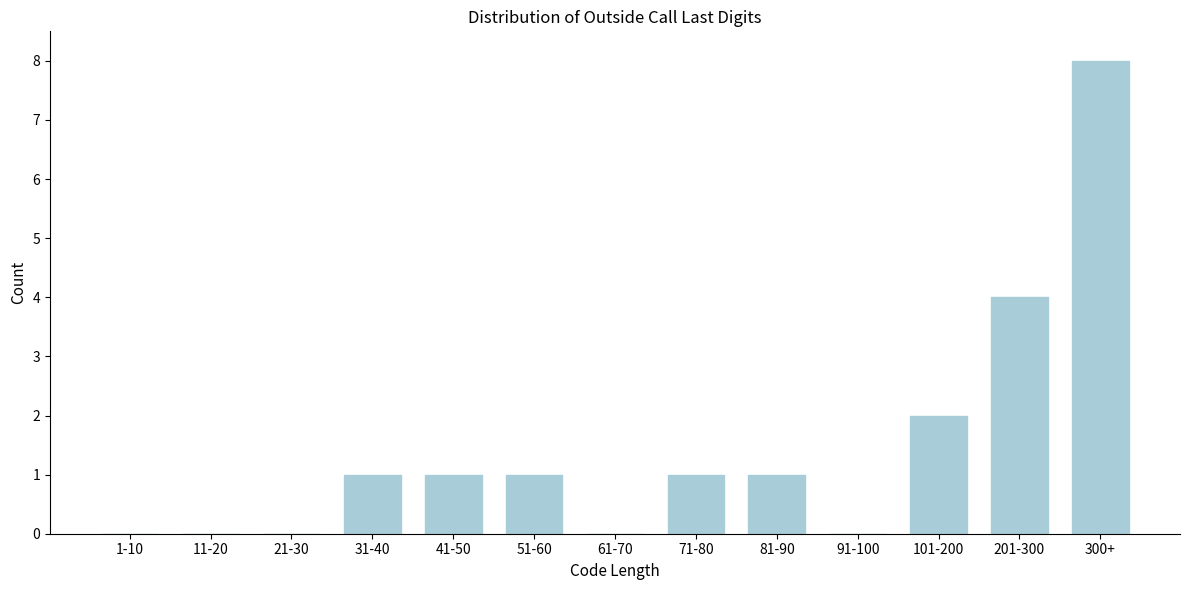

Reading left to right, what are all the values shown in this chart?

1-10=0	11-20=0	21-30=0	31-40=1	41-50=1	51-60=1	61-70=0	71-80=1	81-90=1	91-100=0	101-200=2	201-300=4	300+=8